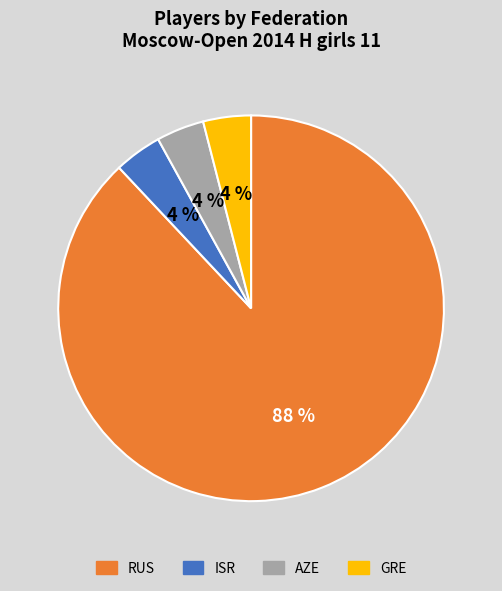

Is there a majority slice in this chart?

Yes